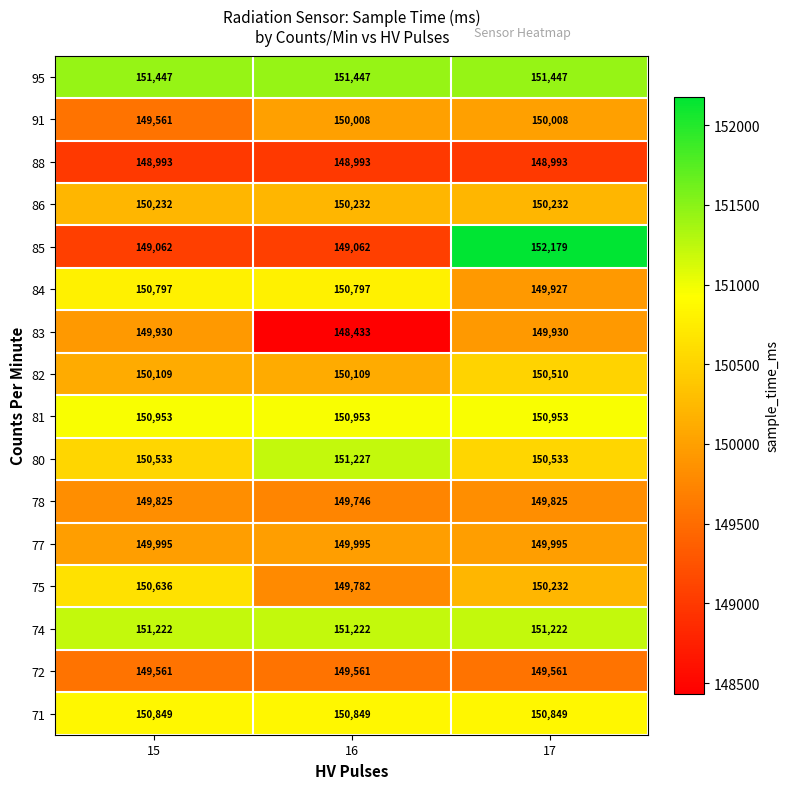

Which series has the widest spread of values?

85